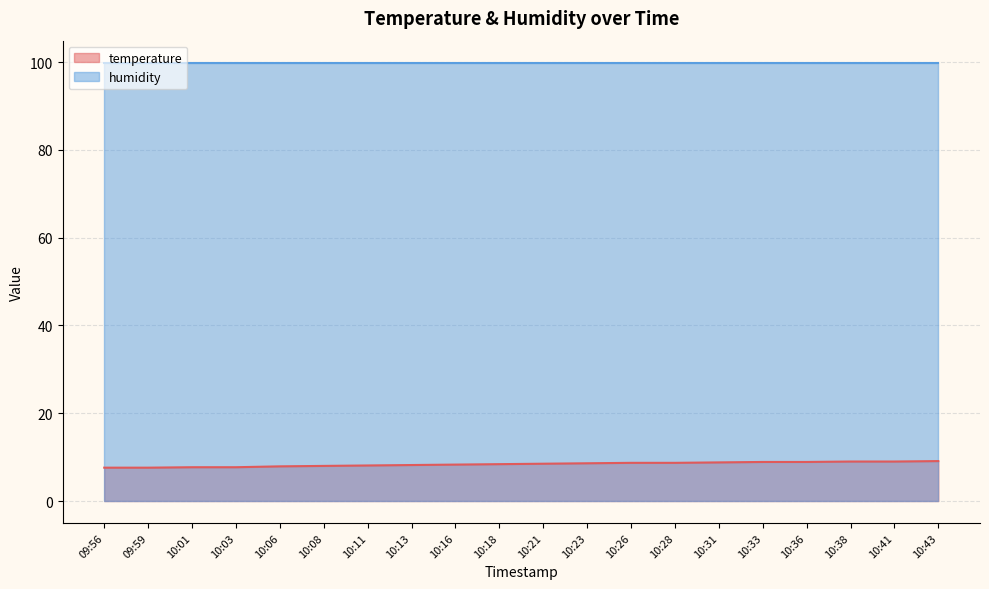

What is the change in value from 10:03 to 10:13?

+0.5